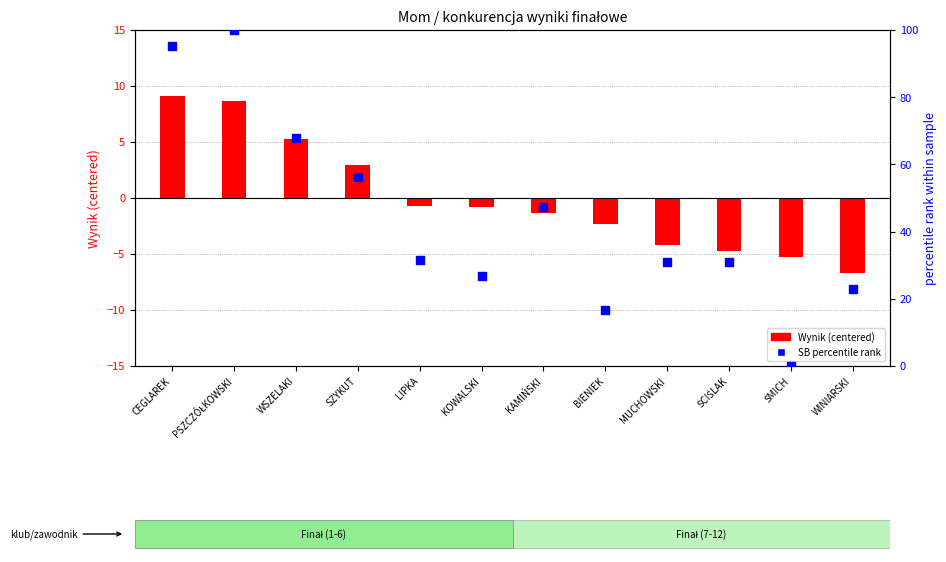

What are all the series names shown in the legend?

Wynik (centered), SB (percentile rank)